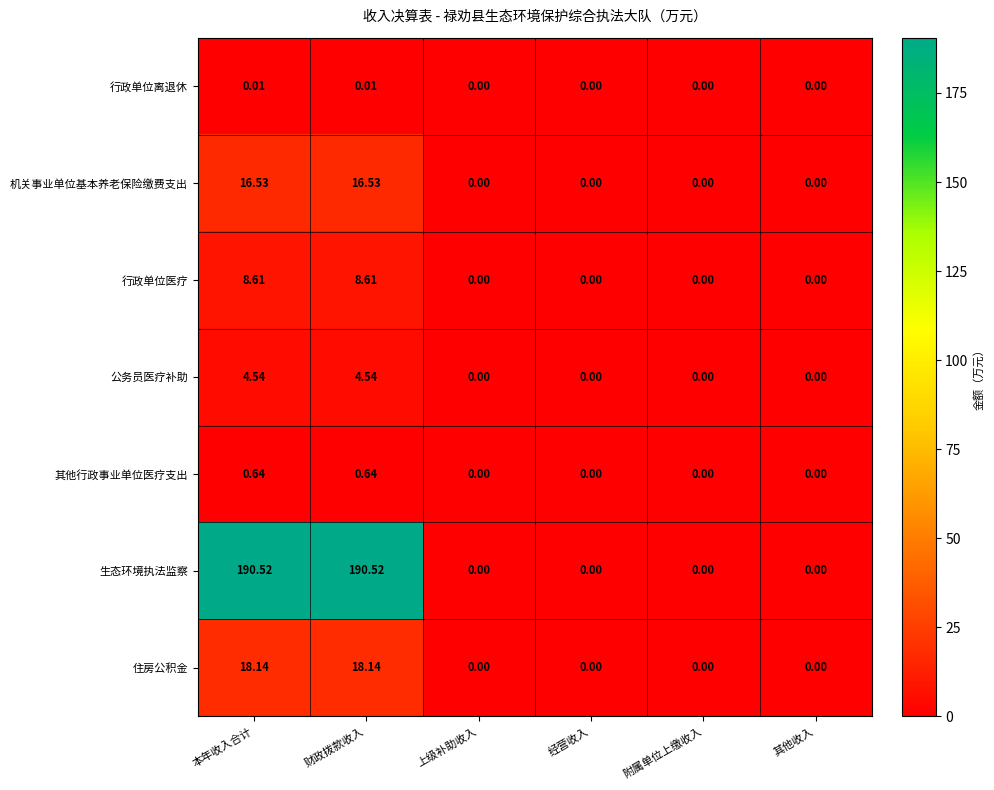

Which series has the largest total across all categories?

生态环境执法监察